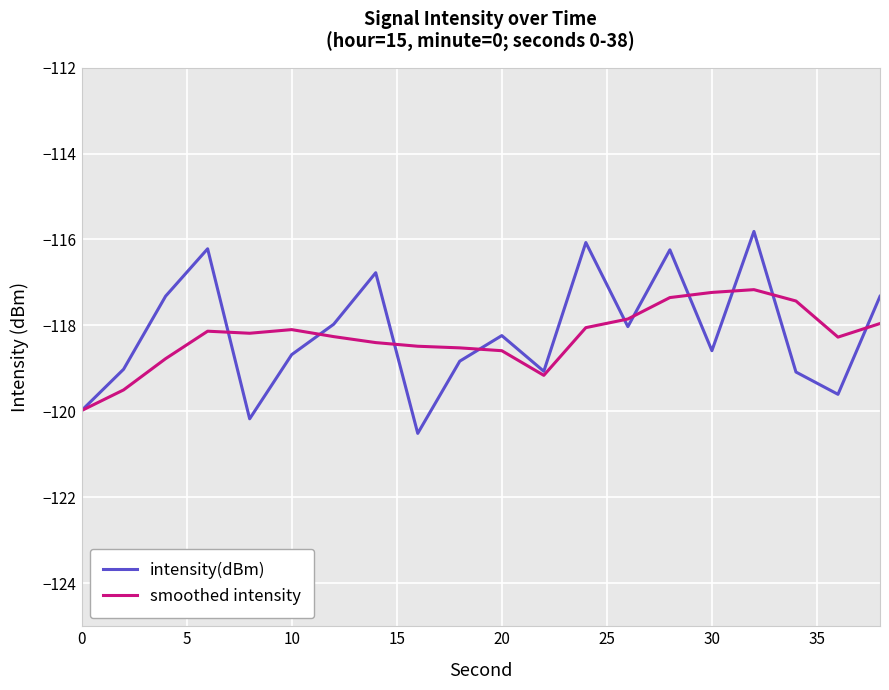

What is the difference between the maximum and minimum values in the intensity(dBm) series?

4.7